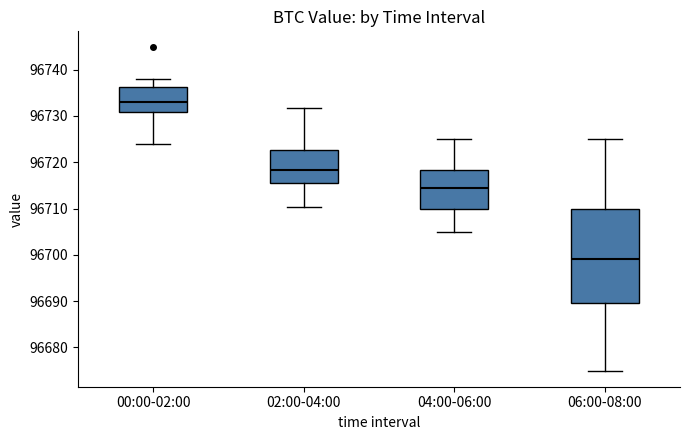

Reading left to right, read every box against the y-axis: the position of its median line, the range the box covers, and the ends of its whiskers. The values are not printed on the chart, so give them approximately, as read against the axis.

00:00-02:00: median 96733, box 96731 to 96736, whiskers 96724 to 96738
02:00-04:00: median 96718, box 96716 to 96723, whiskers 96710 to 96732
04:00-06:00: median 96715, box 96710 to 96718, whiskers 96705 to 96725
06:00-08:00: median 96699, box 96690 to 96710, whiskers 96675 to 96725